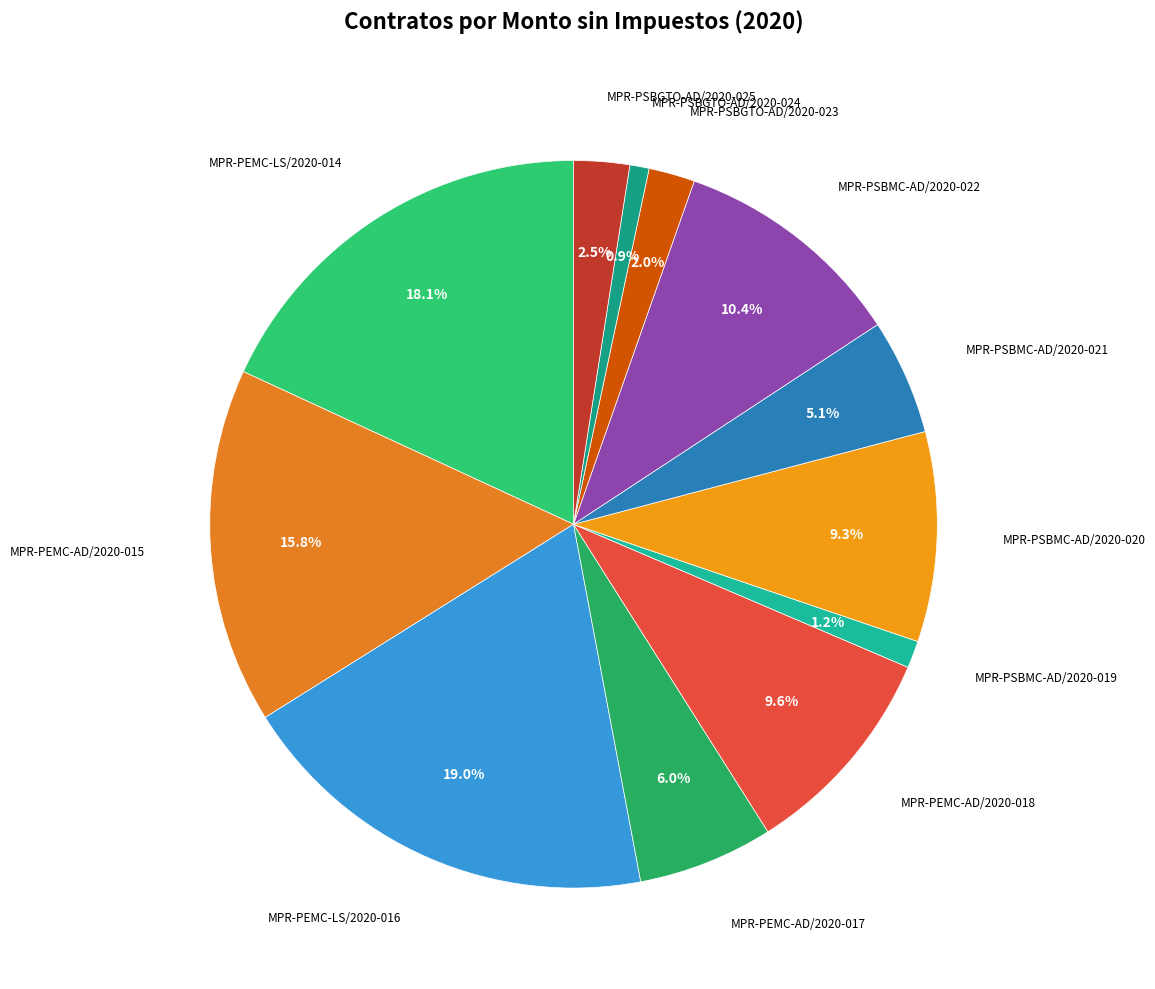

To the nearest percent, what is the difference between the largest and smallest slice percentages?

18%